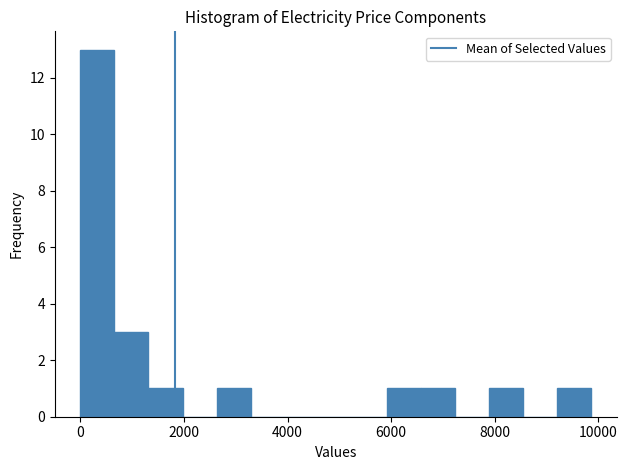

Around what value on the x-axis is the tallest bar? Give the approximate position of its centre, as read against the axis.

400